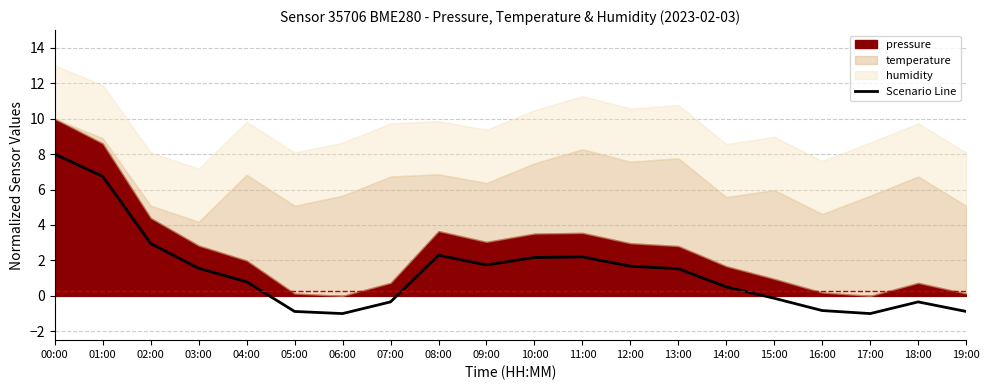

How many values are below zero?

8